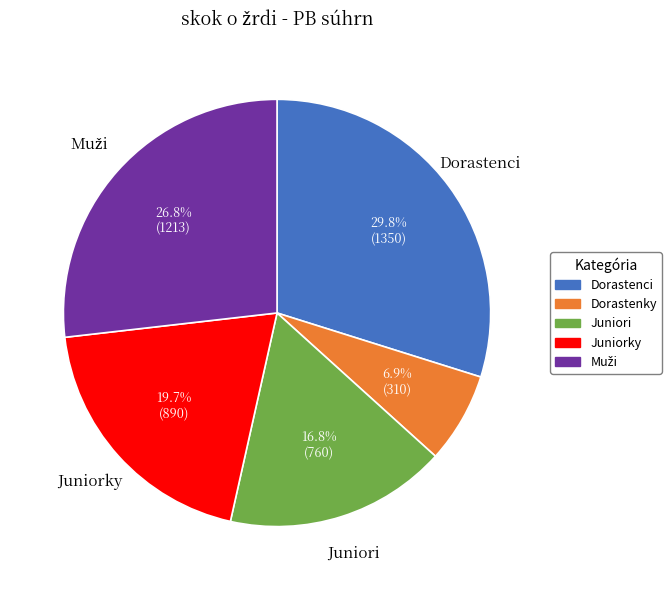

How many segments does this pie chart have?

5